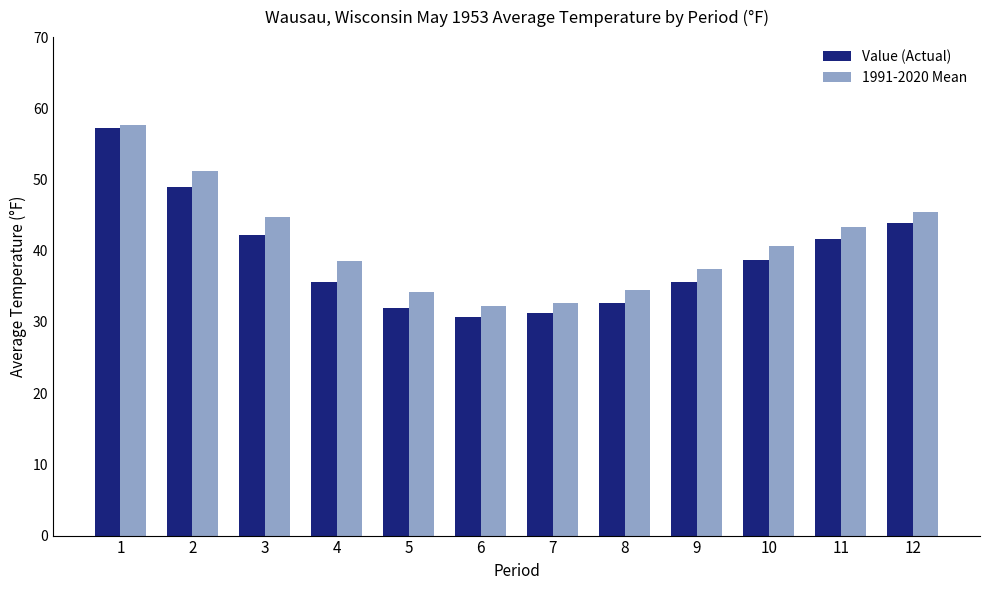

What is the sum of the Value (Actual) values at 4 and 5?

67.6